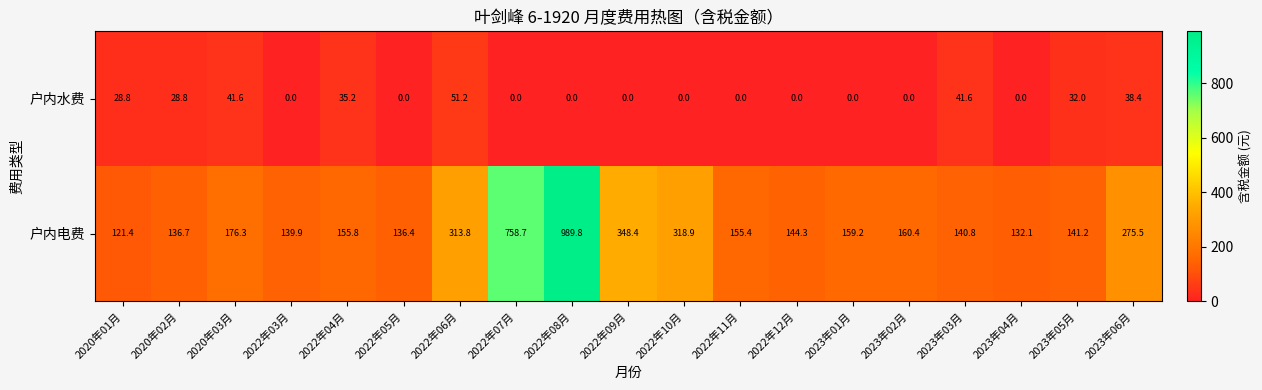

How many distinct data groups are displayed?

2